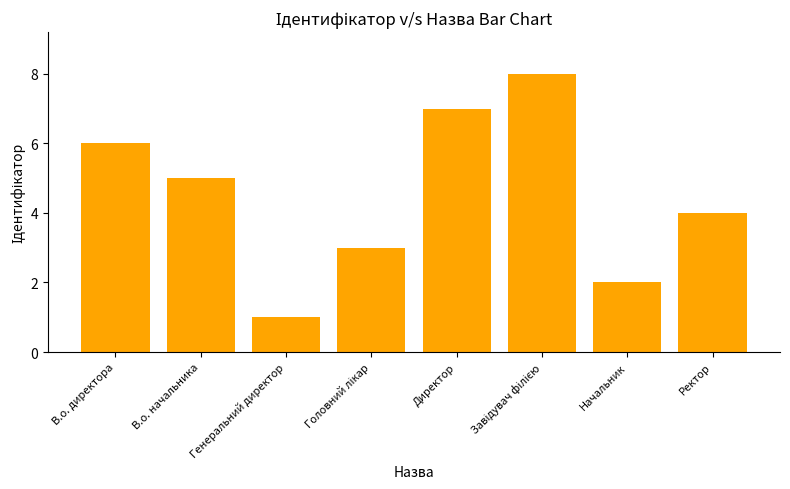

Which has a higher value, В.о. директора or В.о. начальника?

В.о. директора